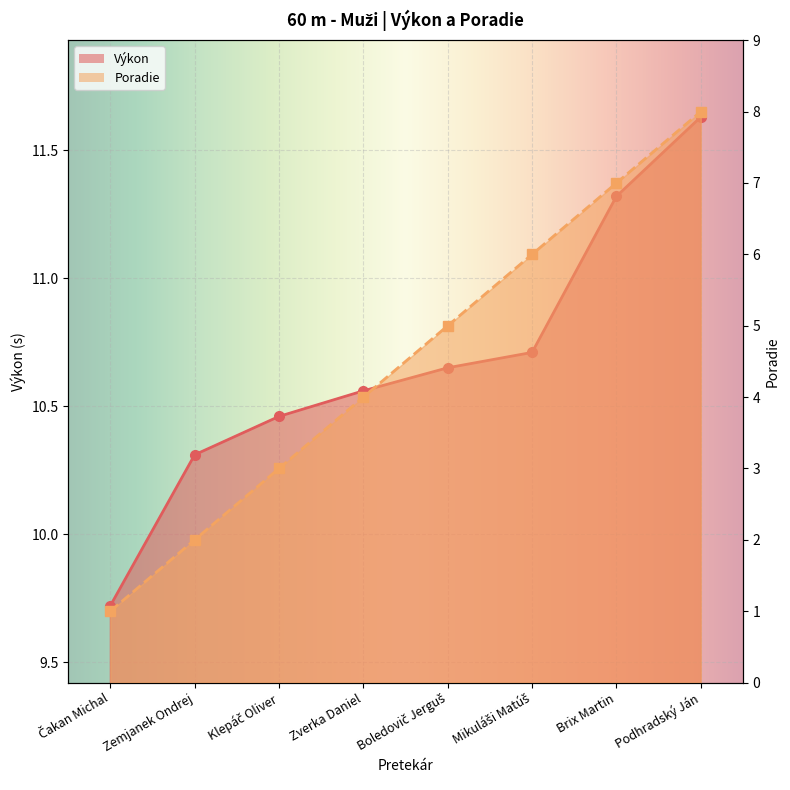

List the series in order of their peak value, highest first.

Výkon, Poradie